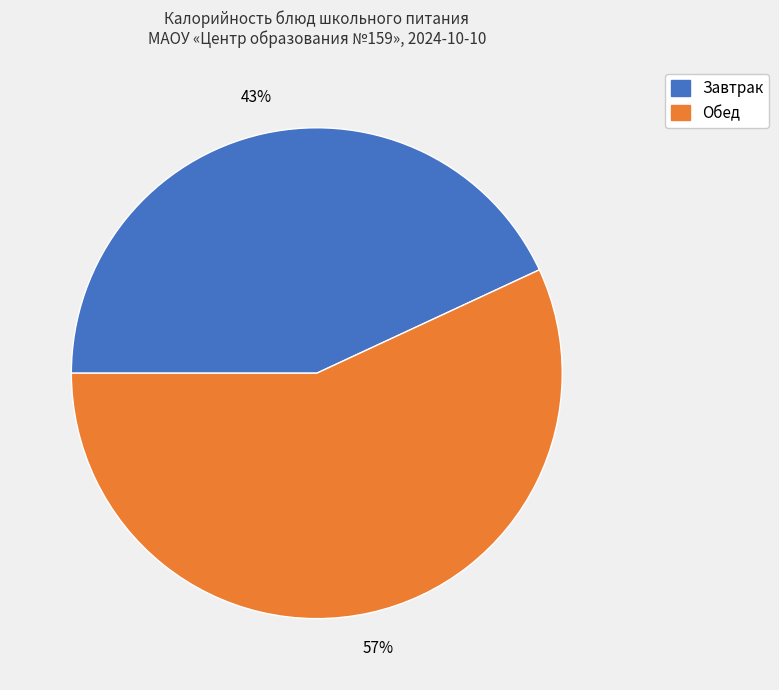

Which category has the biggest portion of the pie?

Обед